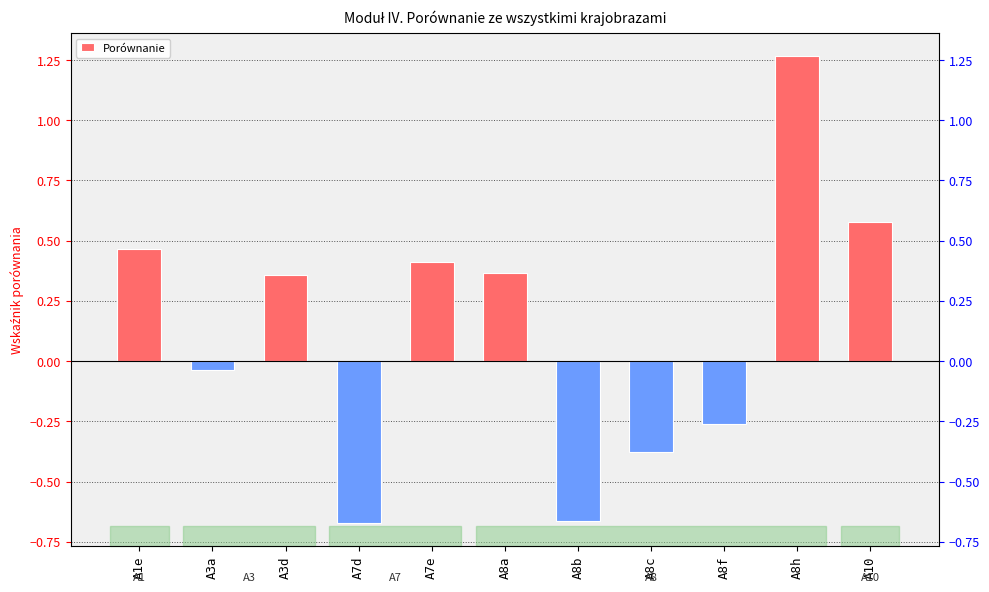

Count the number of data series in this chart.

1